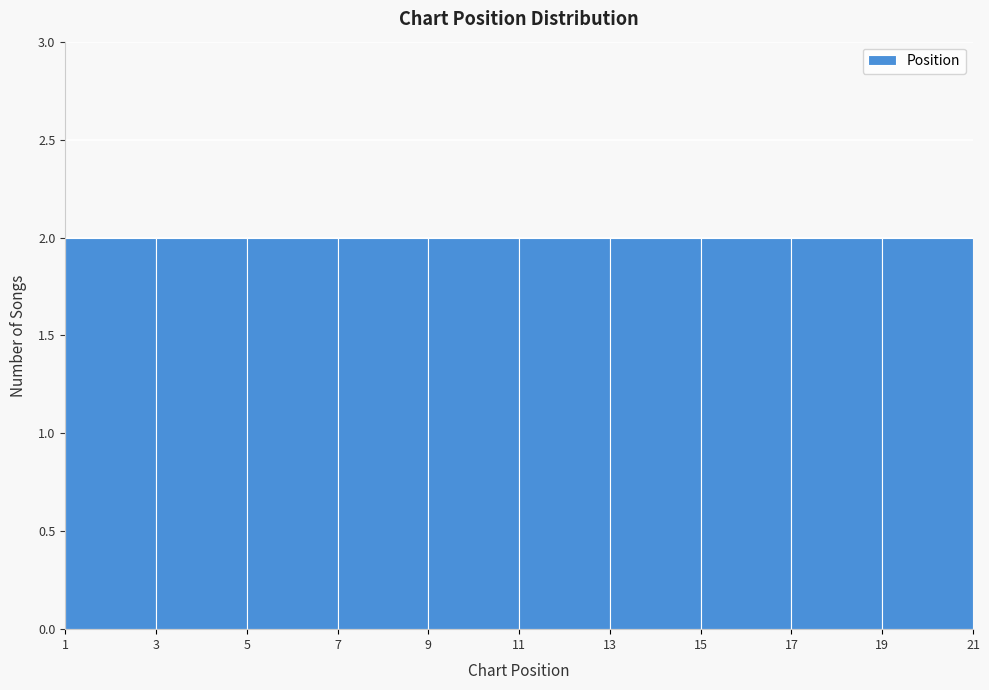

Reading left to right, transcribe this chart: for each bar, give the range it covers on the x-axis and its height. The values are not printed on the chart, so give them approximately, as read against the axis.

1 to 3: 2
3 to 5: 2
5 to 7: 2
7 to 9: 2
9 to 11: 2
11 to 13: 2
13 to 15: 2
15 to 17: 2
17 to 19: 2
19 to 21: 2